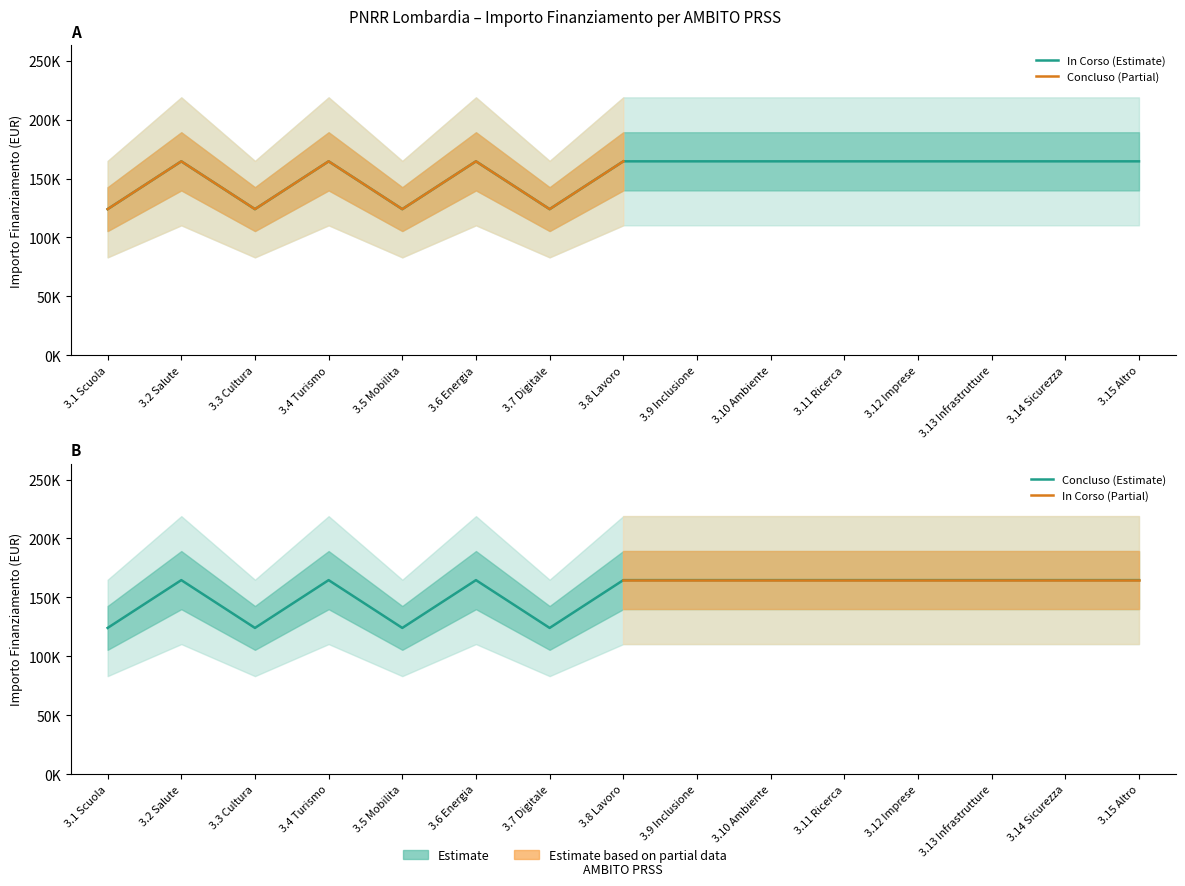

How many categories are shown in the chart?

15